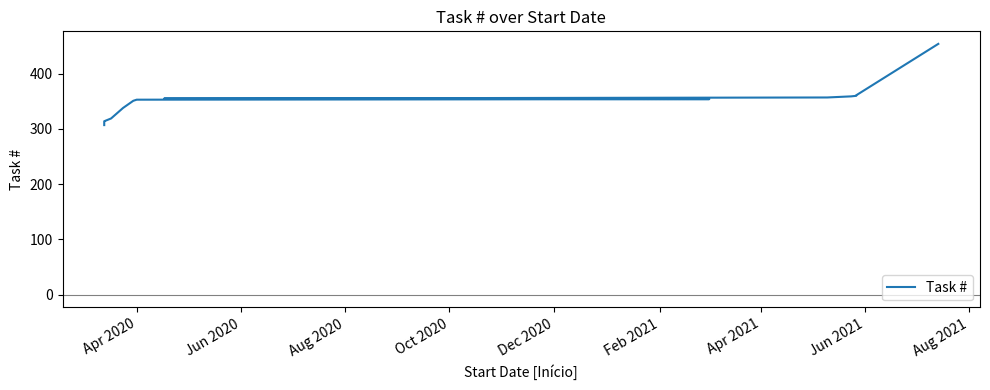

What is the value of the 17th point from the left?

360